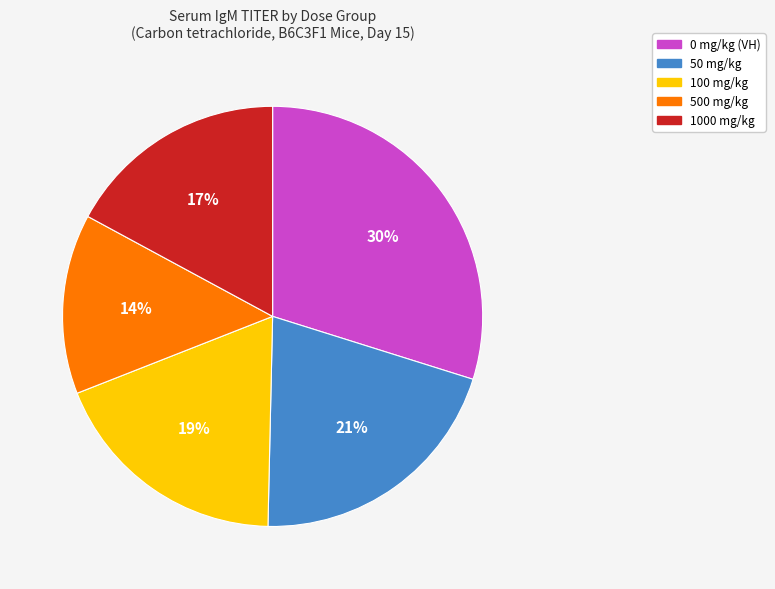

What is the ratio of the value at 0 mg/kg (VH) to the value at 100 mg/kg?

1.6